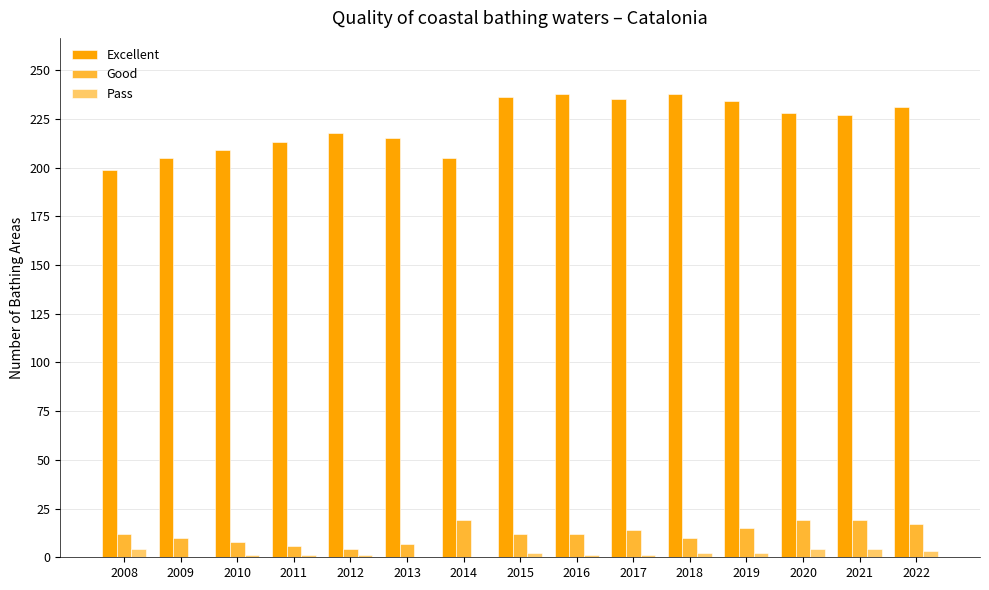

What is the sum of the Excellent values at 2020 and 2014?

433